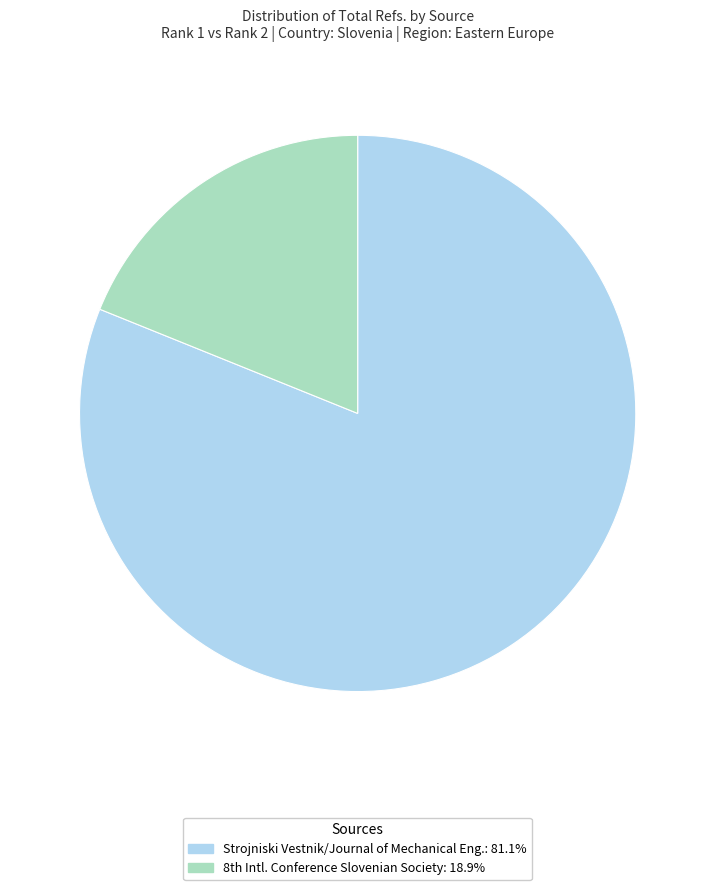

Does any single category account for the majority?

Yes